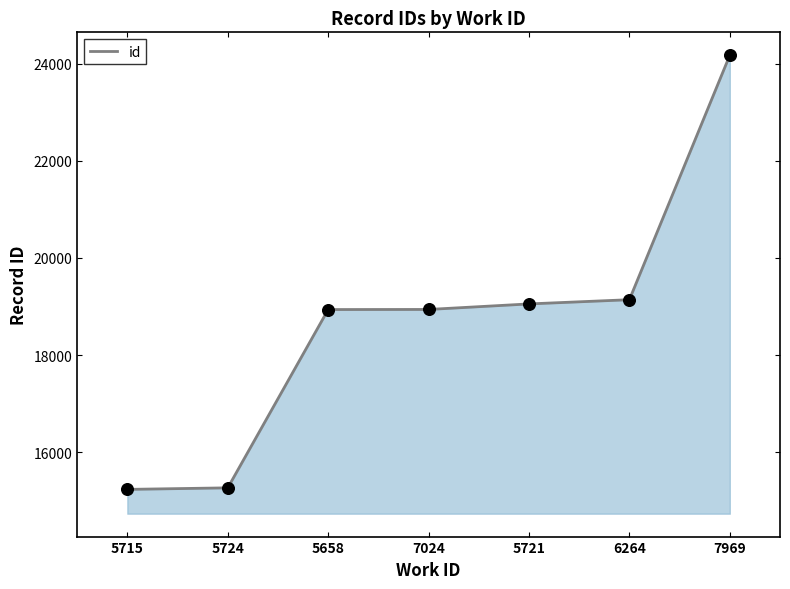

Between 5721 and 5715, which is larger?

5721